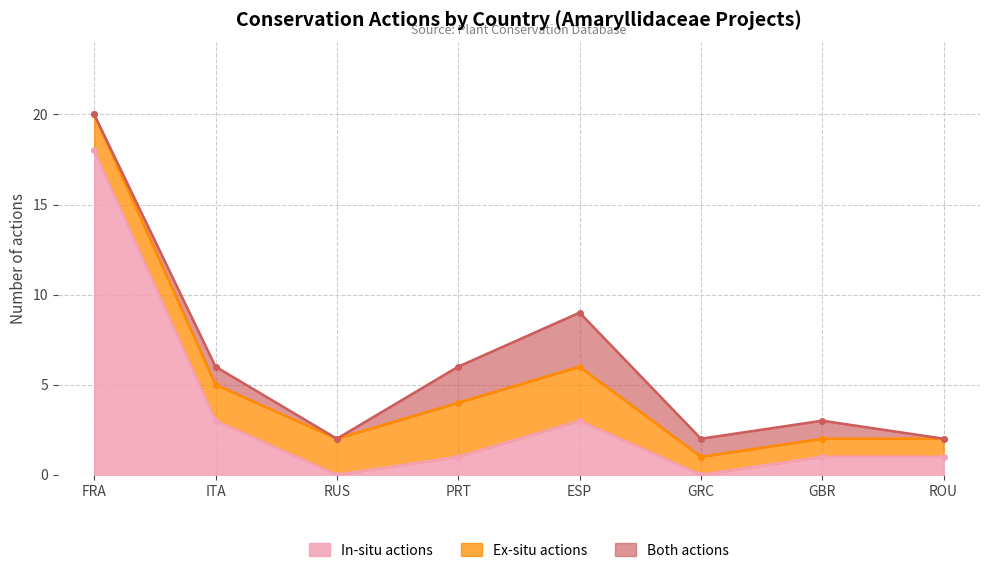

True or false: Ex-situ actions and In-situ actions intersect in this chart.

True